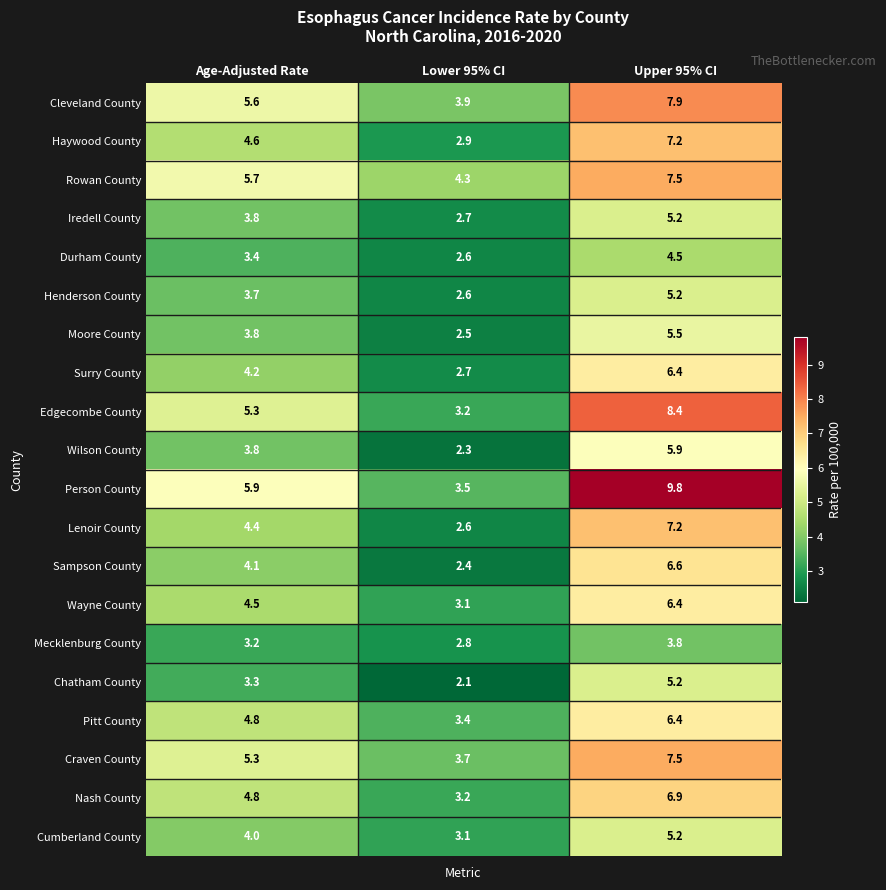

What is the sum of the Wilson County values at Age-Adjusted Rate and Upper 95% CI?

9.7